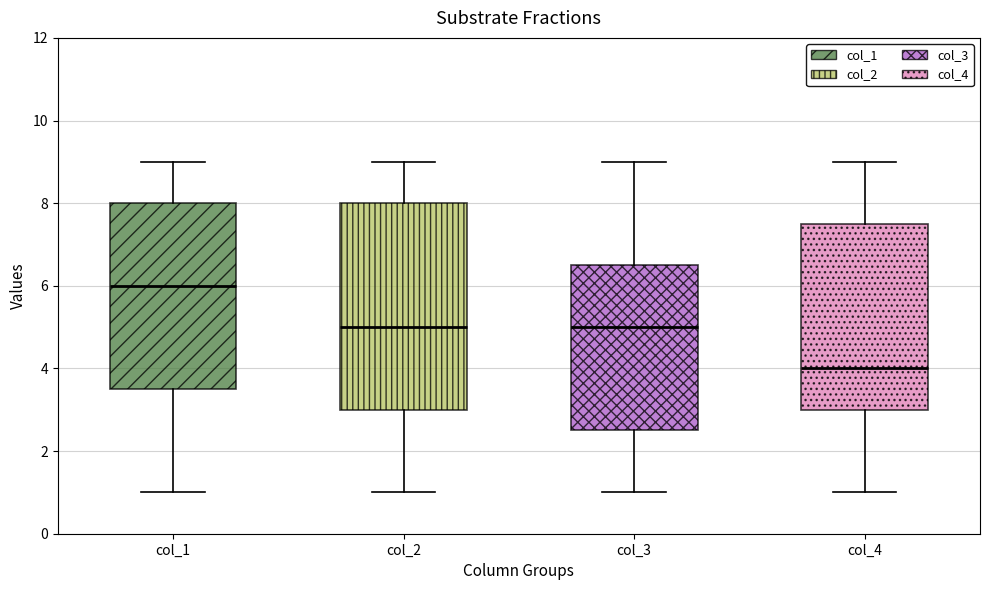

Which box has the highest median line?

col_1